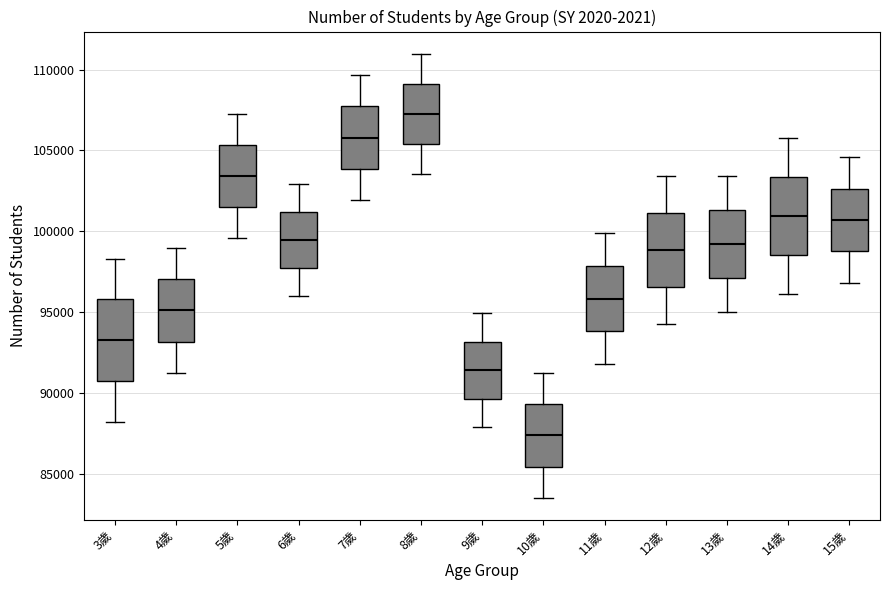

Reading left to right, transcribe this box plot: for each box, give where its median line is, the range the box spans, and where its two whiskers end, as read against the y-axis. The values are not printed on the chart, so give them approximately, as read against the axis.

3歲: median 93500, box 90500 to 96000, whiskers 88000 to 98500
4歲: median 95000, box 93000 to 97000, whiskers 91000 to 99000
5歲: median 103500, box 101500 to 105500, whiskers 99500 to 107500
6歲: median 99500, box 97500 to 101000, whiskers 96000 to 103000
7歲: median 106000, box 104000 to 108000, whiskers 102000 to 109500
8歲: median 107500, box 105500 to 109000, whiskers 103500 to 111000
9歲: median 91500, box 89500 to 93000, whiskers 88000 to 95000
10歲: median 87500, box 85500 to 89500, whiskers 83500 to 91000
11歲: median 96000, box 94000 to 98000, whiskers 92000 to 100000
12歲: median 99000, box 96500 to 101000, whiskers 94500 to 103500
13歲: median 99000, box 97000 to 101500, whiskers 95000 to 103500
14歲: median 101000, box 98500 to 103500, whiskers 96000 to 106000
15歲: median 100500, box 99000 to 102500, whiskers 97000 to 104500